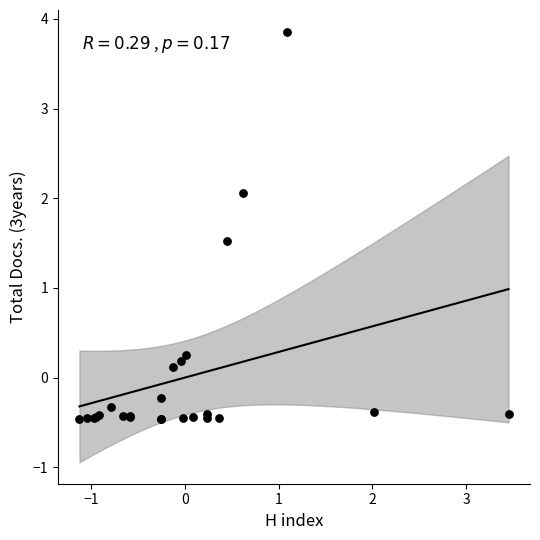

What Y value in the scatter plot is closest to 1?

1.5